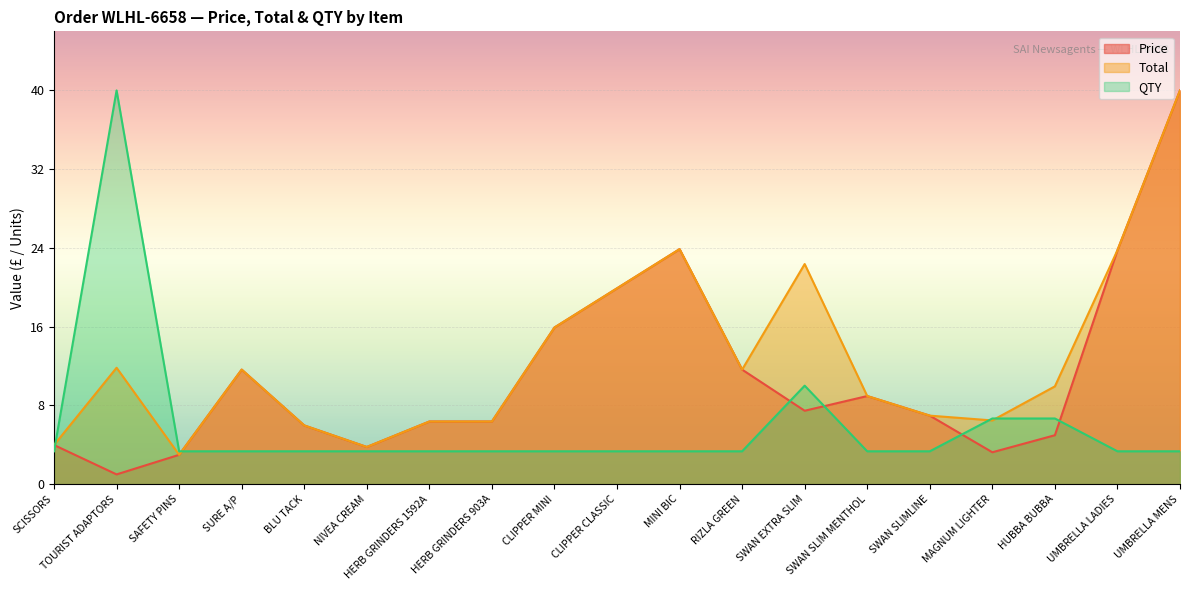

After their last crossing, which series has the higher values: QTY or Total?

Total